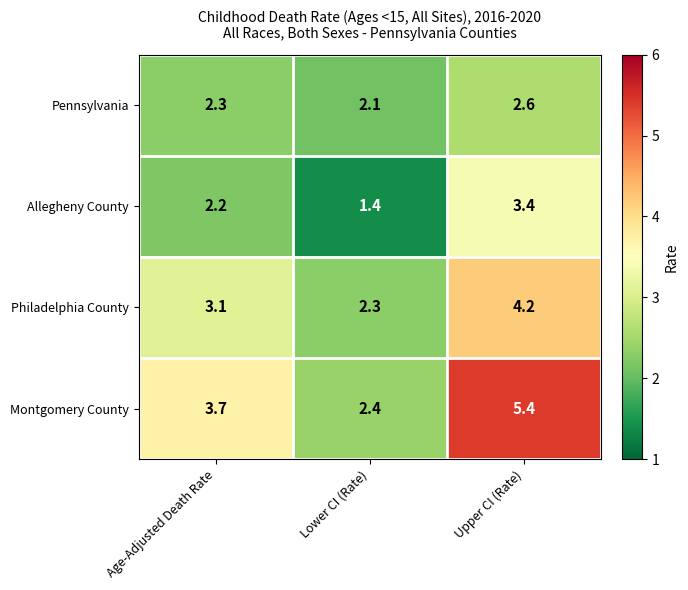

How many values in the Allegheny County series exceed 2?

2